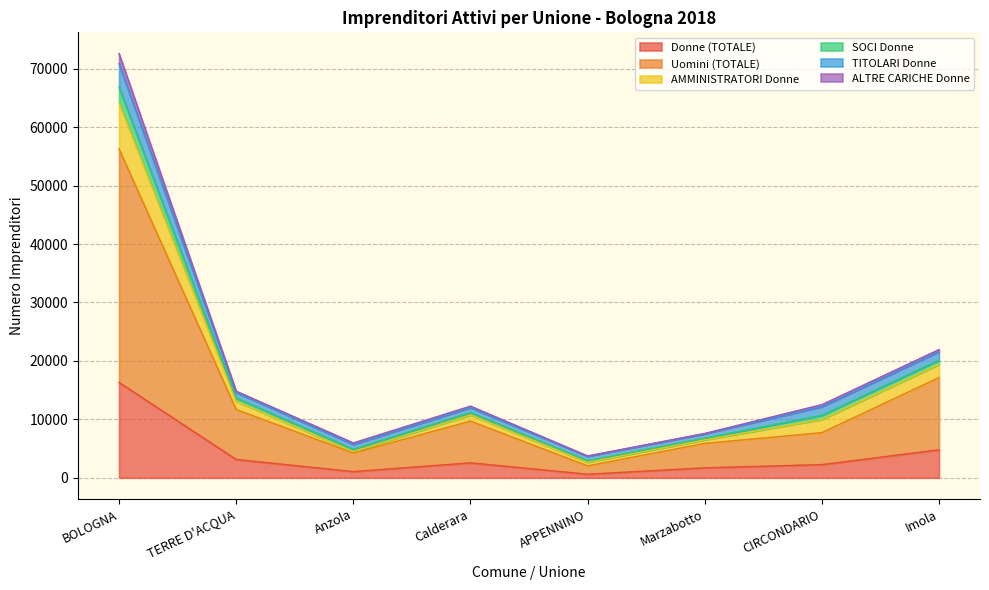

What is the highest value of the Donne (TOTALE) series?

16319